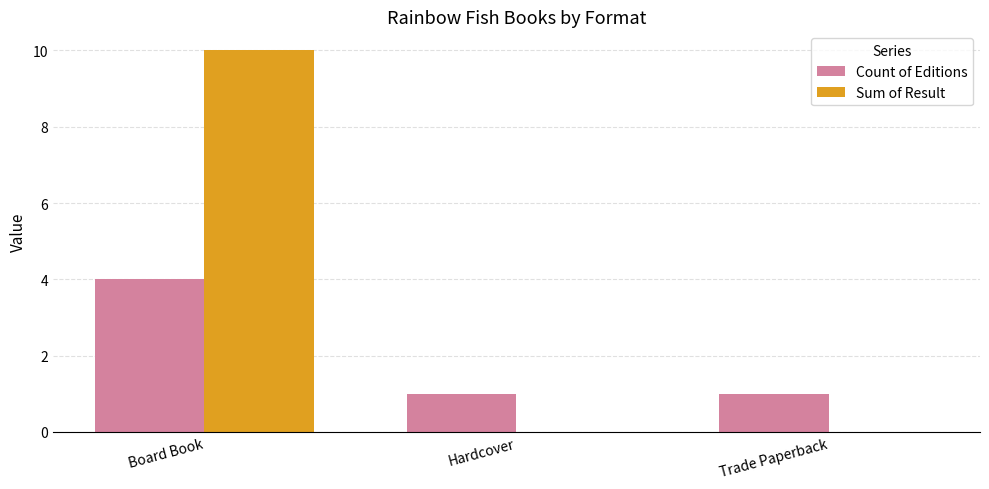

At which category is the sum across all series the highest?

Board Book